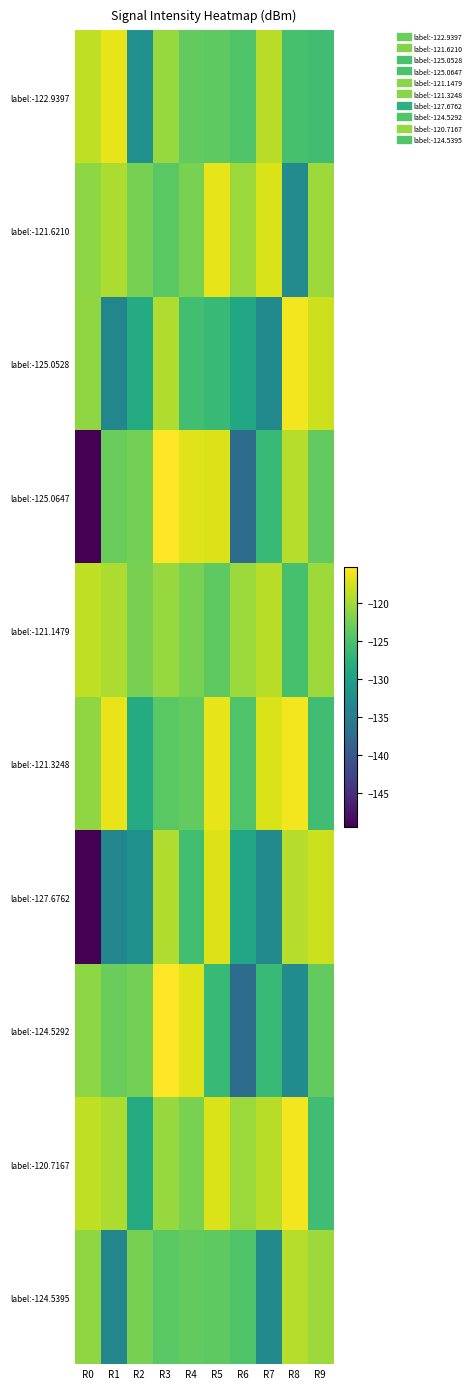

At which category is the sum across all series the highest?

R3